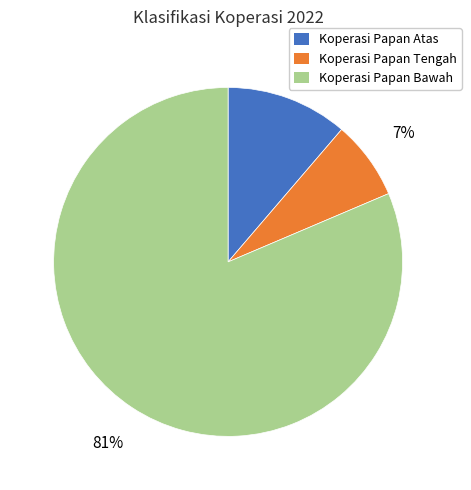

To the nearest percent, what is the average slice percentage?

33%